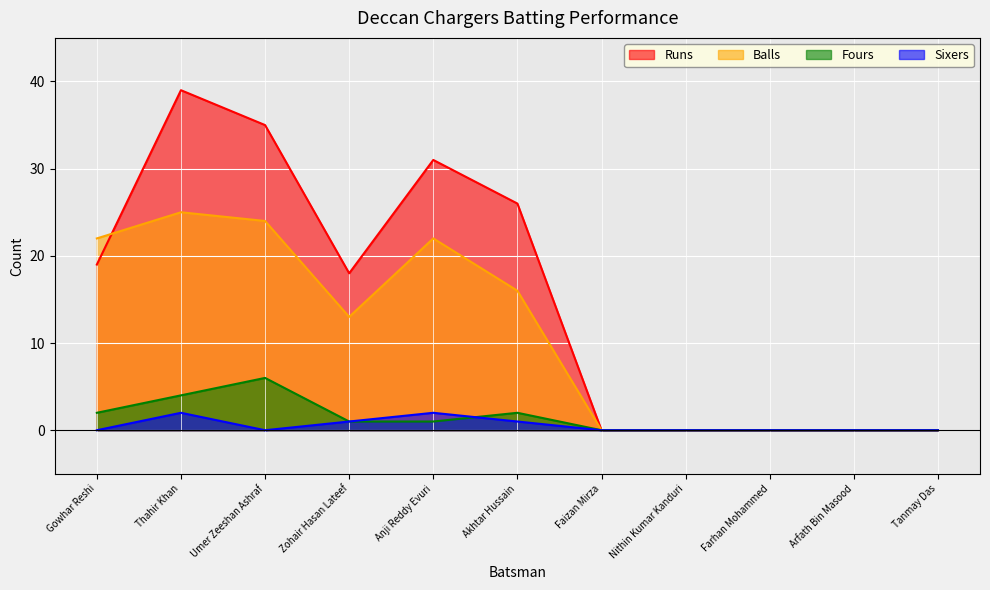

True or false: Fours and Runs intersect in this chart.

False